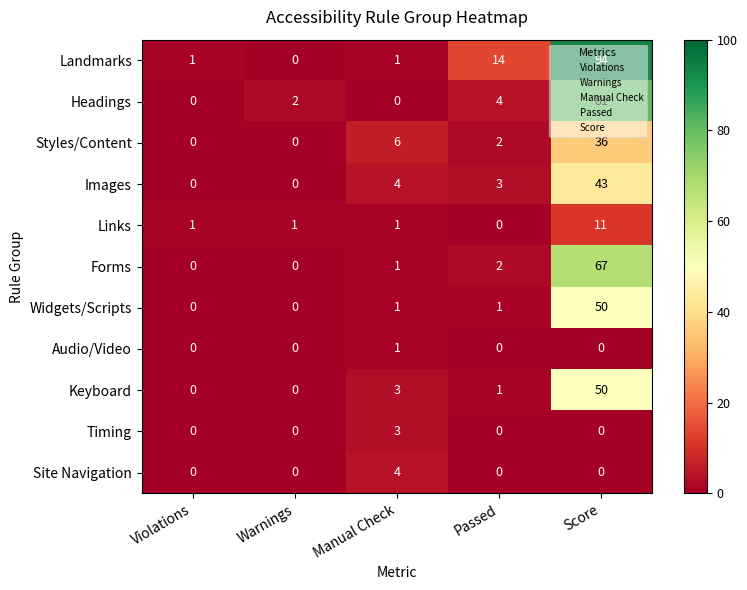

At which category is the sum across all series the highest?

Score